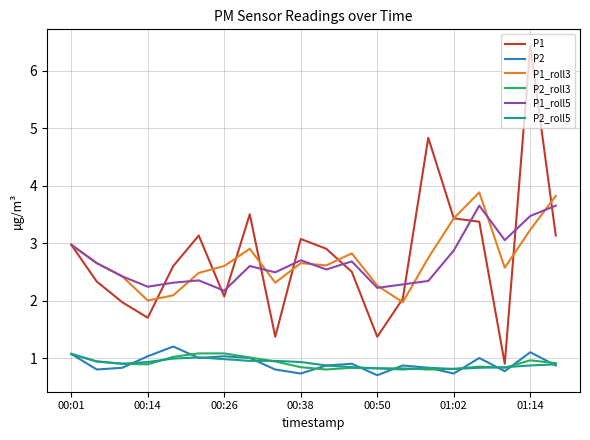

True or false: P1 has more than 1 points higher than both neighbors.

True